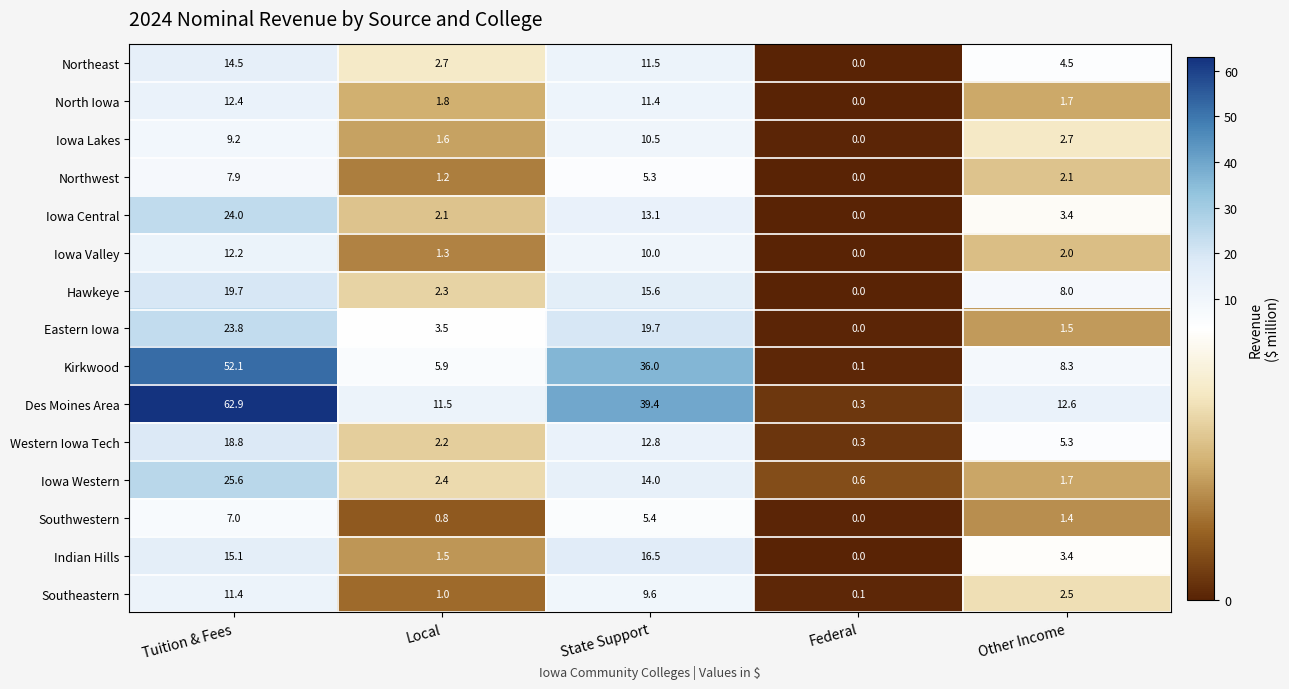

Which series has the widest spread of values?

Des Moines Area